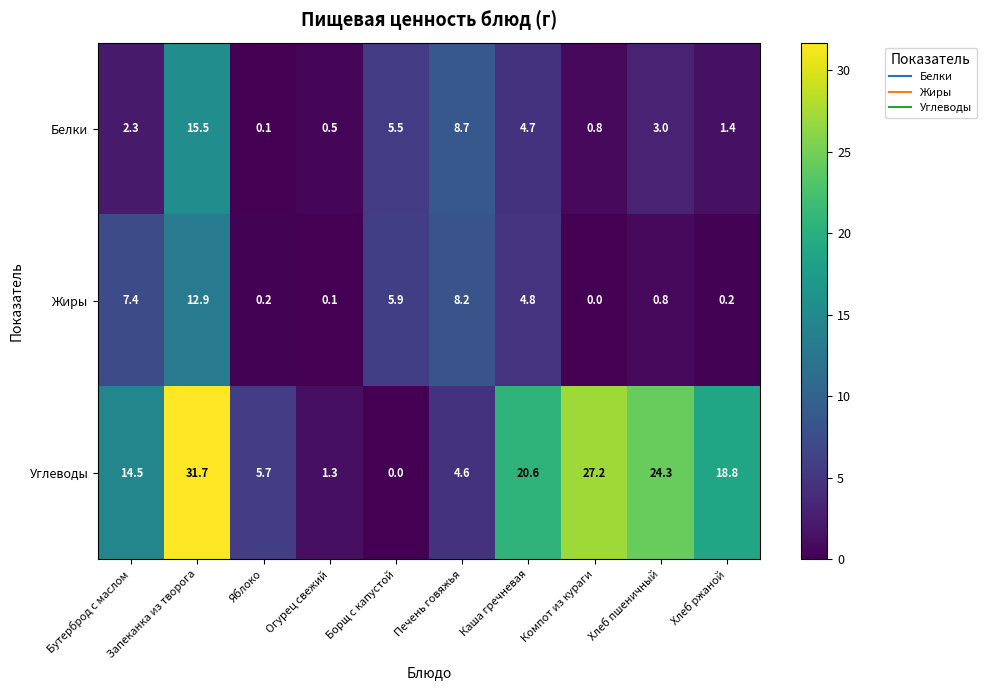

What is the difference between the maximum and minimum values in the Жиры series?

12.9